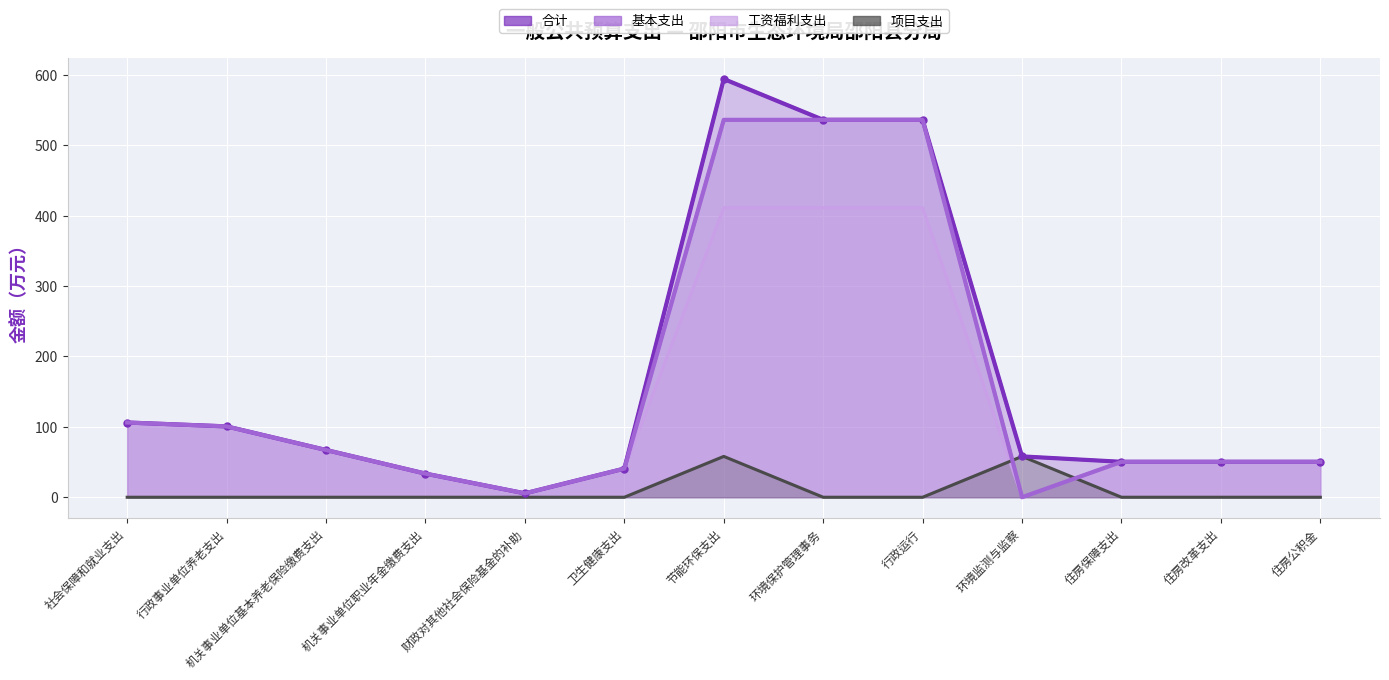

How many distinct data groups are displayed?

4